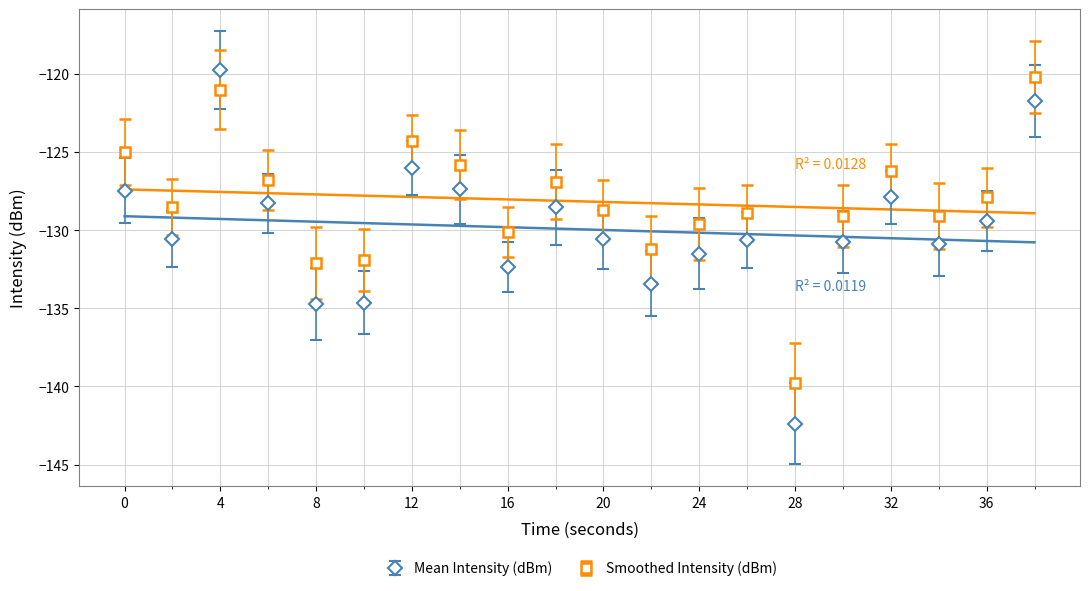

What are all the series names shown in the legend?

Mean Intensity (dBm), Smoothed Intensity (dBm)